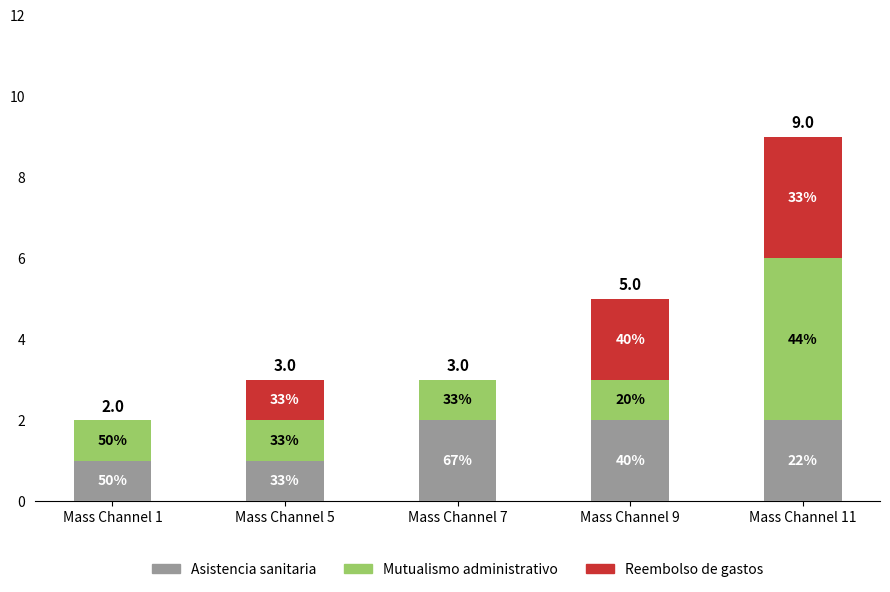

List the series in order of their peak value, lowest first.

Asistencia sanitaria, Reembolso de gastos, Mutualismo administrativo